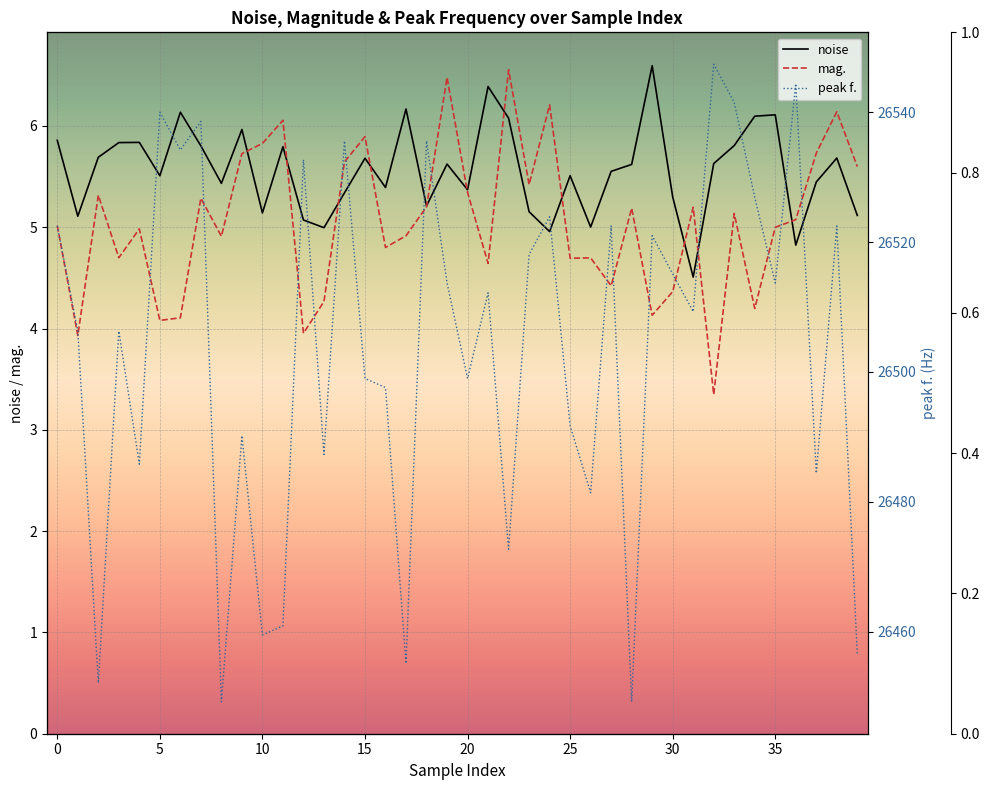

What is the value of the noise point at the 5th from the left?

5.8